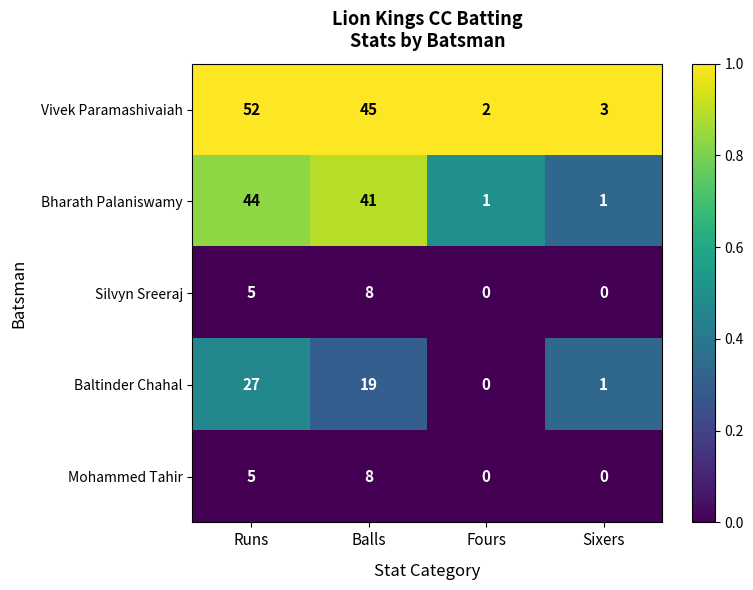

List the labels in order of Baltinder Chahal value, smallest first.

Fours, Sixers, Balls, Runs